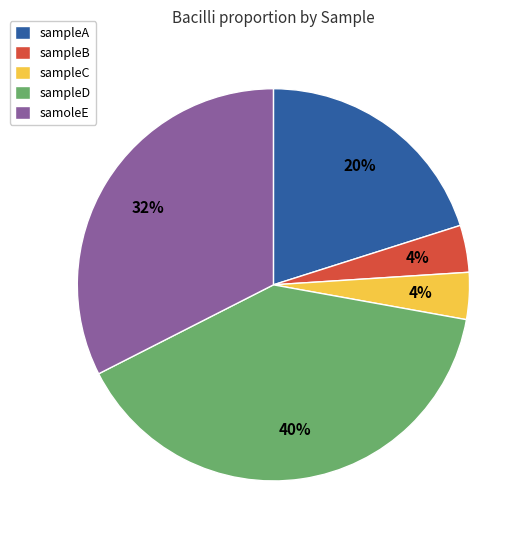

Approximately how many times larger is the value at sampleC compared to sampleB?

1.0